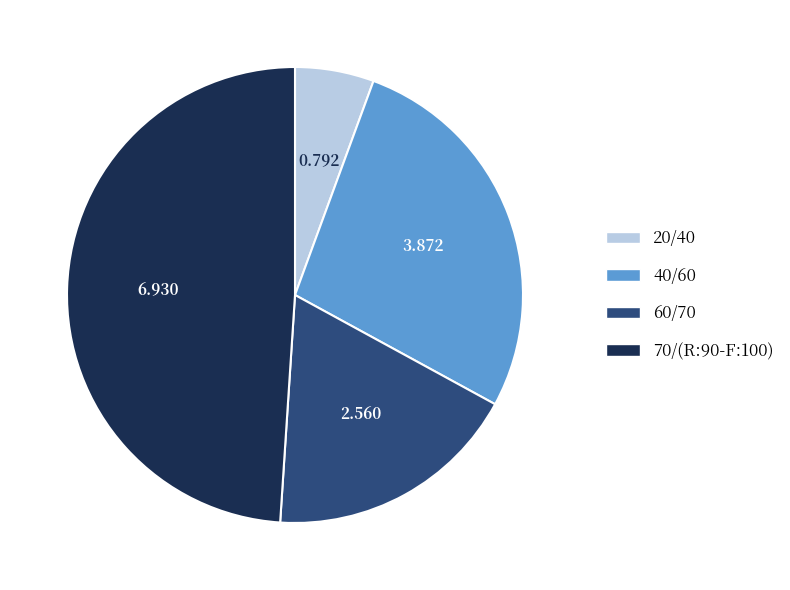

Rank the categories by value from lowest to highest.

20/40, 60/70, 40/60, 70/(R:90-F:100)